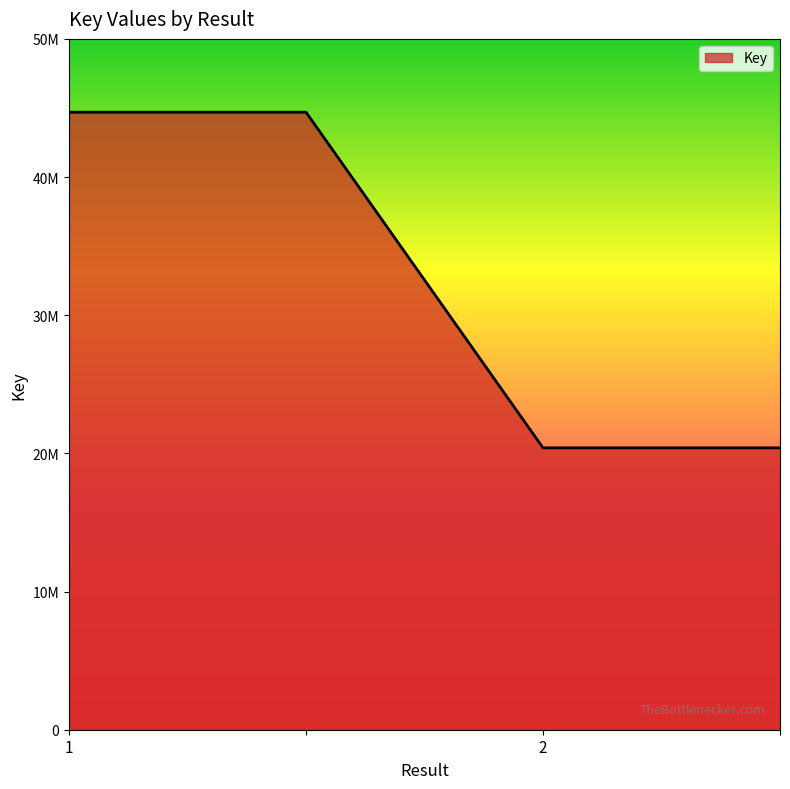

Does the chart display data point markers on the line(s)?

No